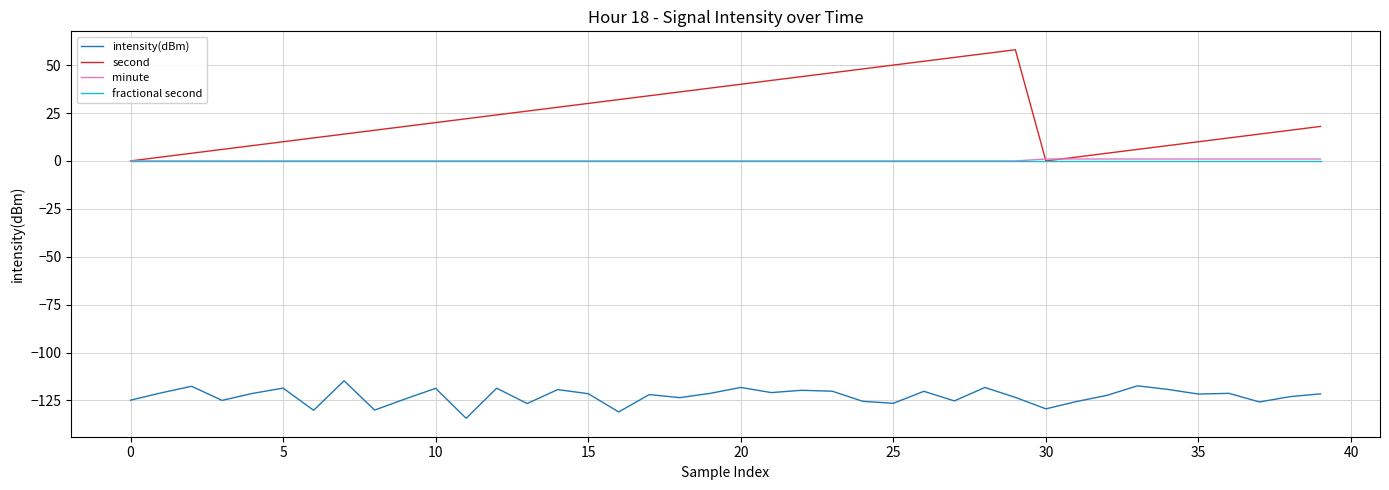

What is the smallest value displayed?

-134.3